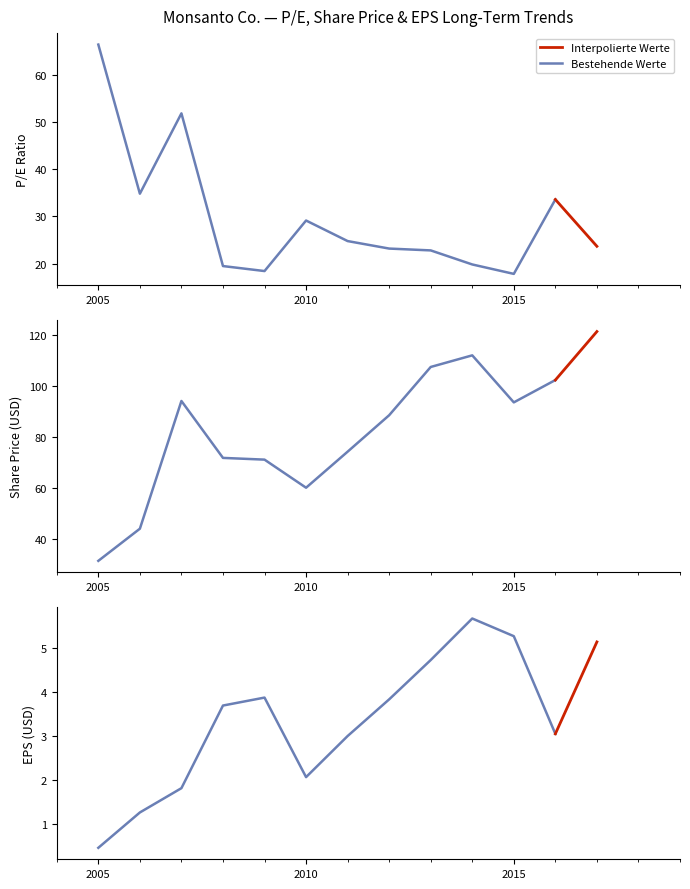

What is the average value of the EPS series?

3.4